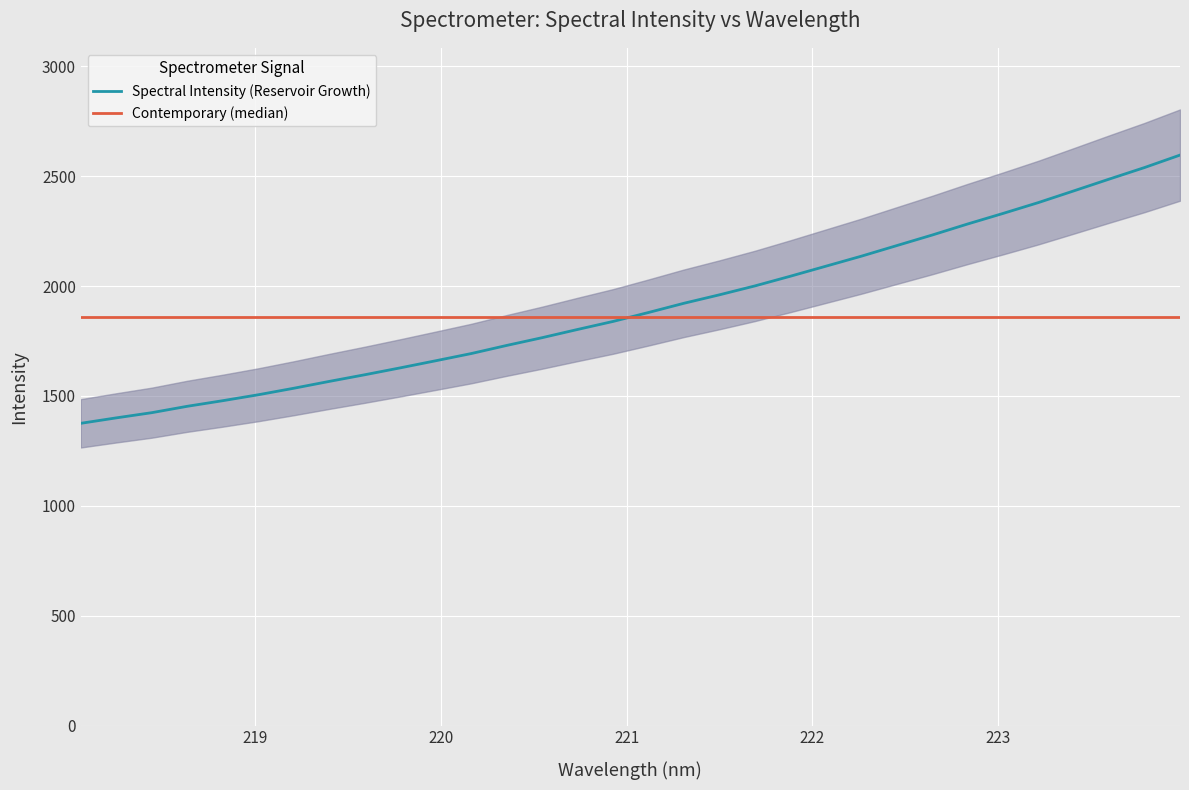

Is the value of Spectral Intensity (Reservoir Growth) at 10 greater than the value of Contemporary (median) at 24?

No